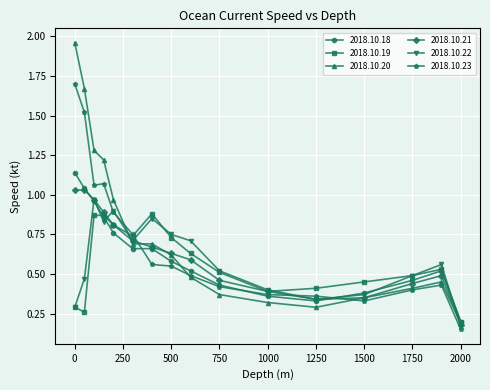

Which series has the largest range (max minus min)?

2018.10.20